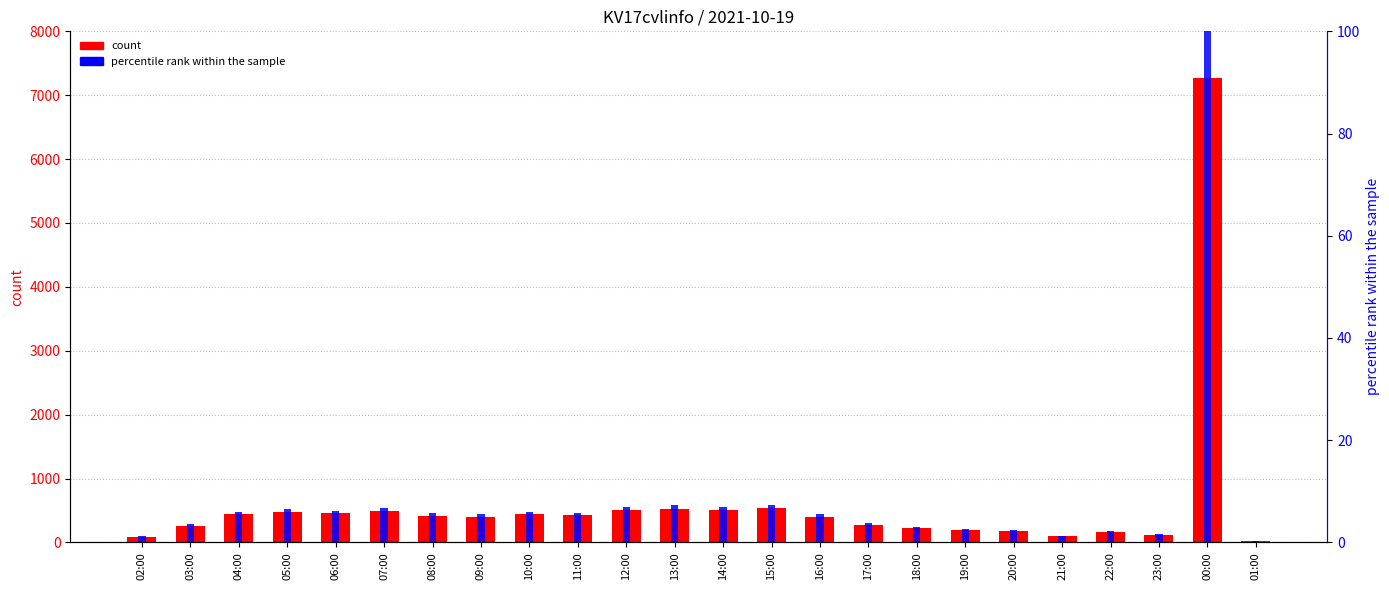

Rank the categories by percentile rank within the sample value from highest to lowest.

00:00, 13:00, 15:00, 12:00, 14:00, 07:00, 05:00, 06:00, 04:00, 10:00, 08:00, 11:00, 09:00, 16:00, 17:00, 03:00, 18:00, 19:00, 20:00, 22:00, 23:00, 21:00, 02:00, 01:00